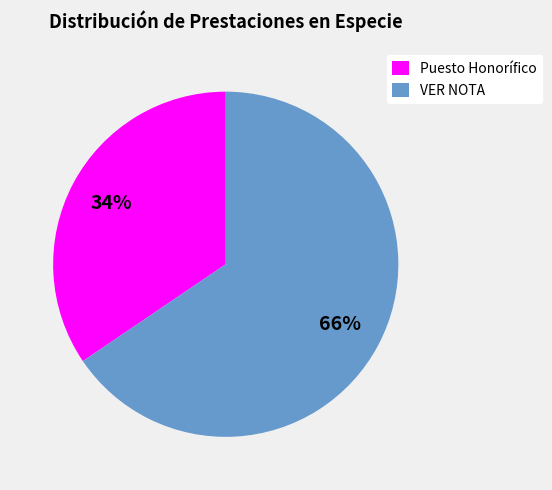

Which category has the biggest portion of the pie?

VER NOTA